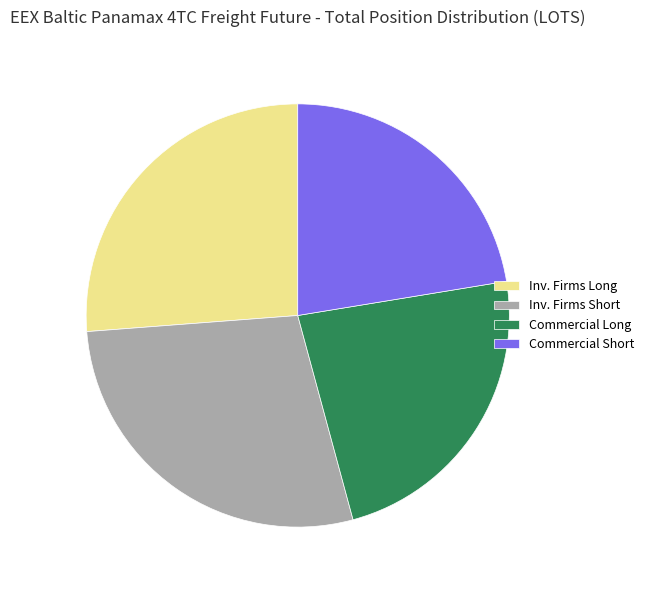

Combined, do Inv. Firms Short and Commercial Long account for over 50%?

Yes